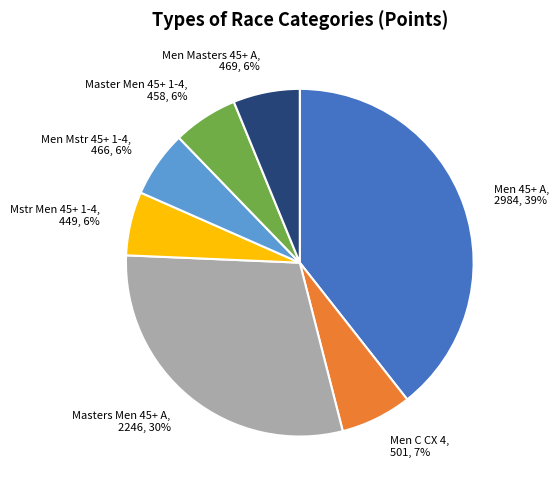

To the nearest percent, what percentage of the pie is Men C CX 4?

7%